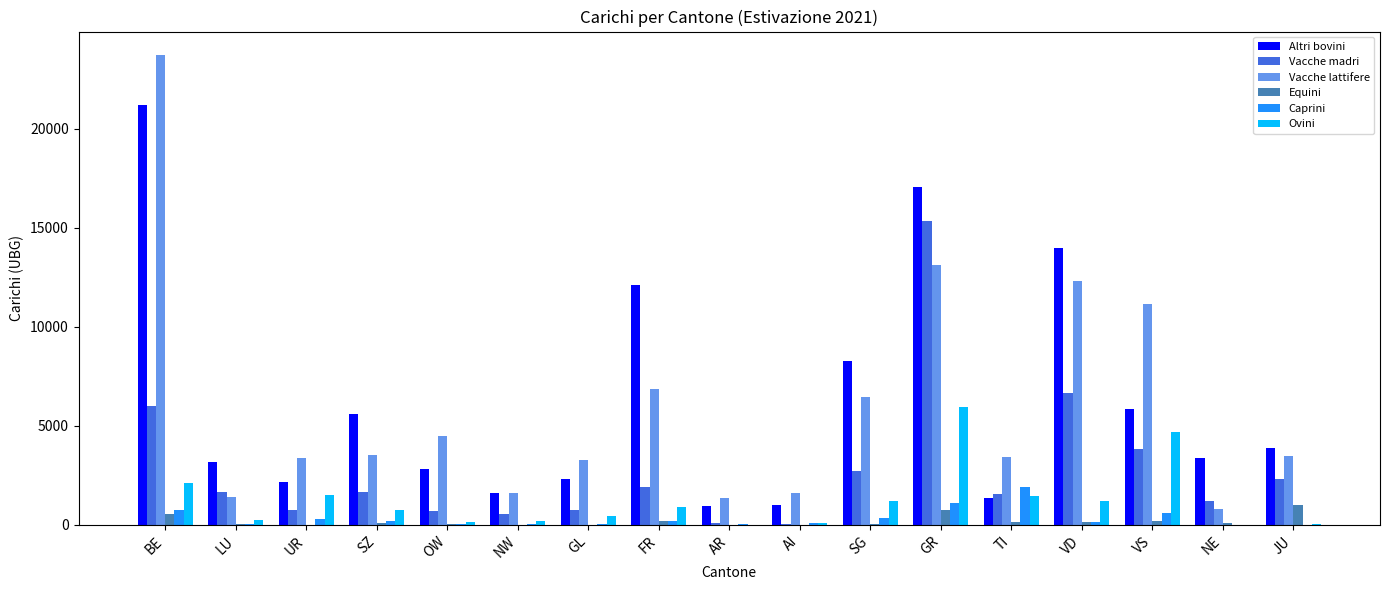

How many categories are shown in the chart?

17